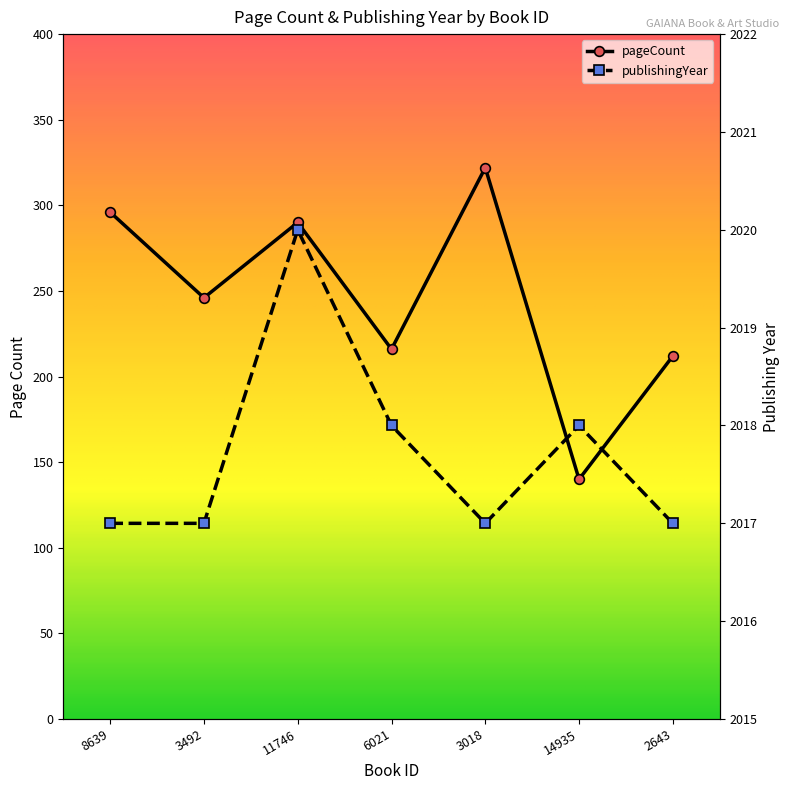

Is it true that publishingYear equals 792 at 2643?

False